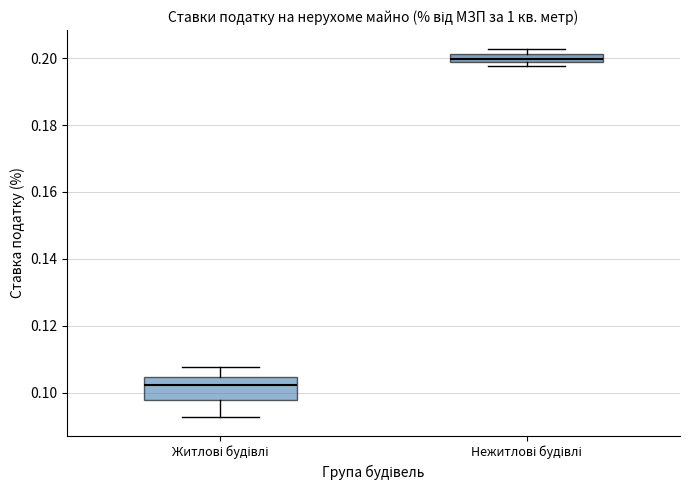

Where does the median line of the box for Житлові будівлі sit on the y-axis? The values are not printed on the chart, so give them approximately, as read against the axis.

0.102